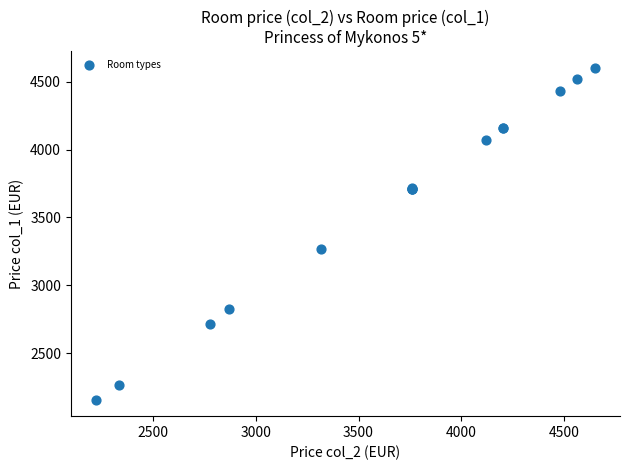

What Y value in the scatter plot is closest to 3380?

3267